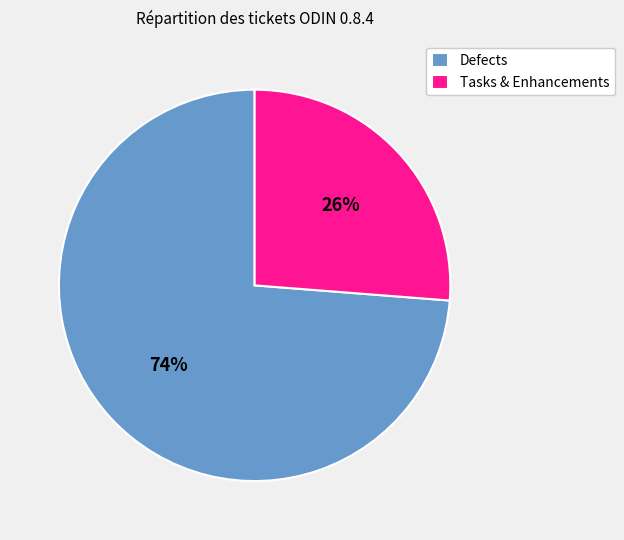

The Defects slice represents 62% of the pie. True or false?

False